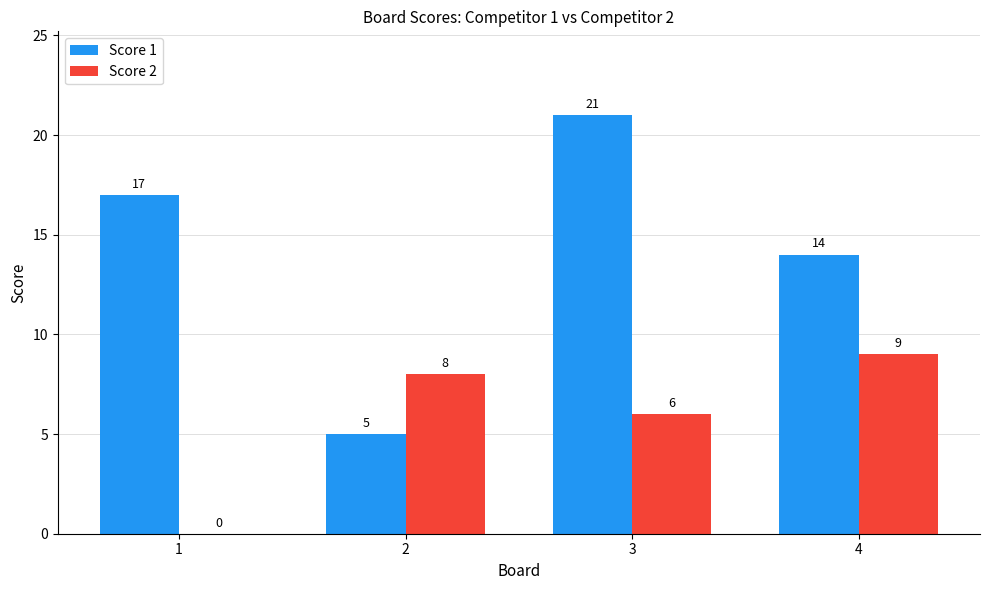

At which label is Score 2 closest to 4?

3